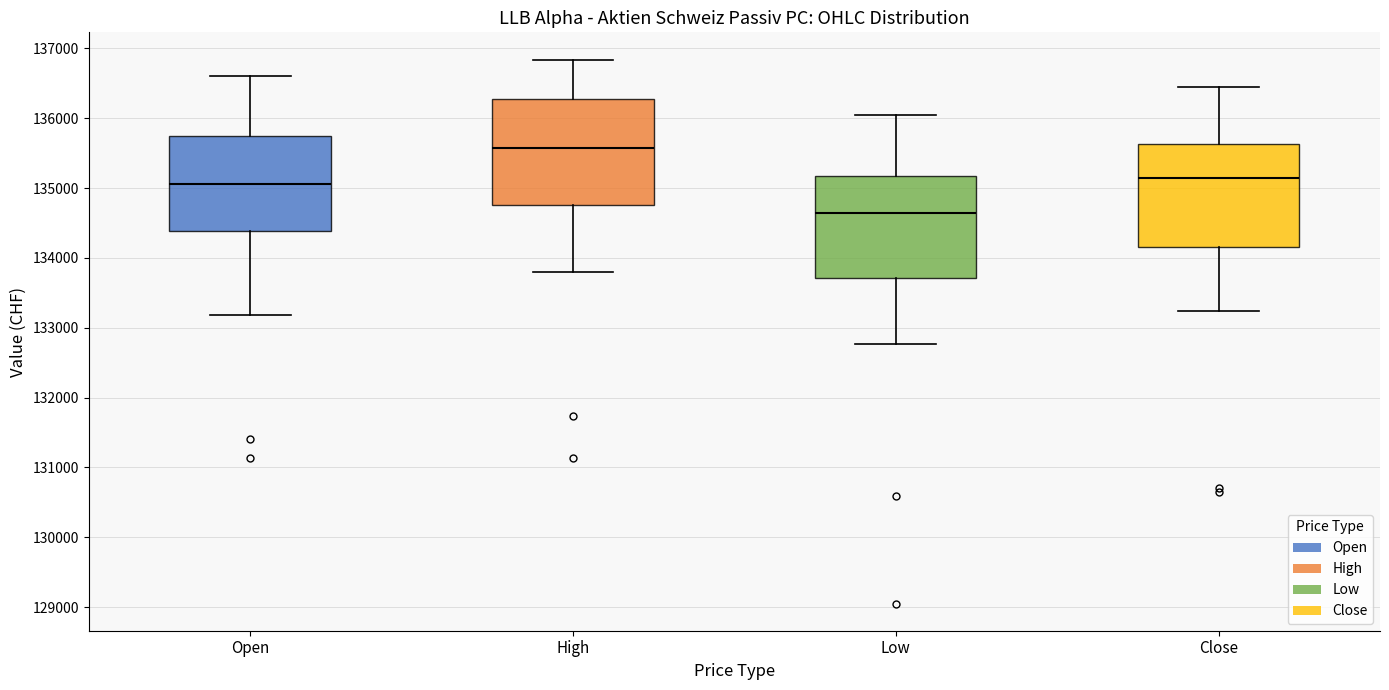

Which box has the highest median line?

High